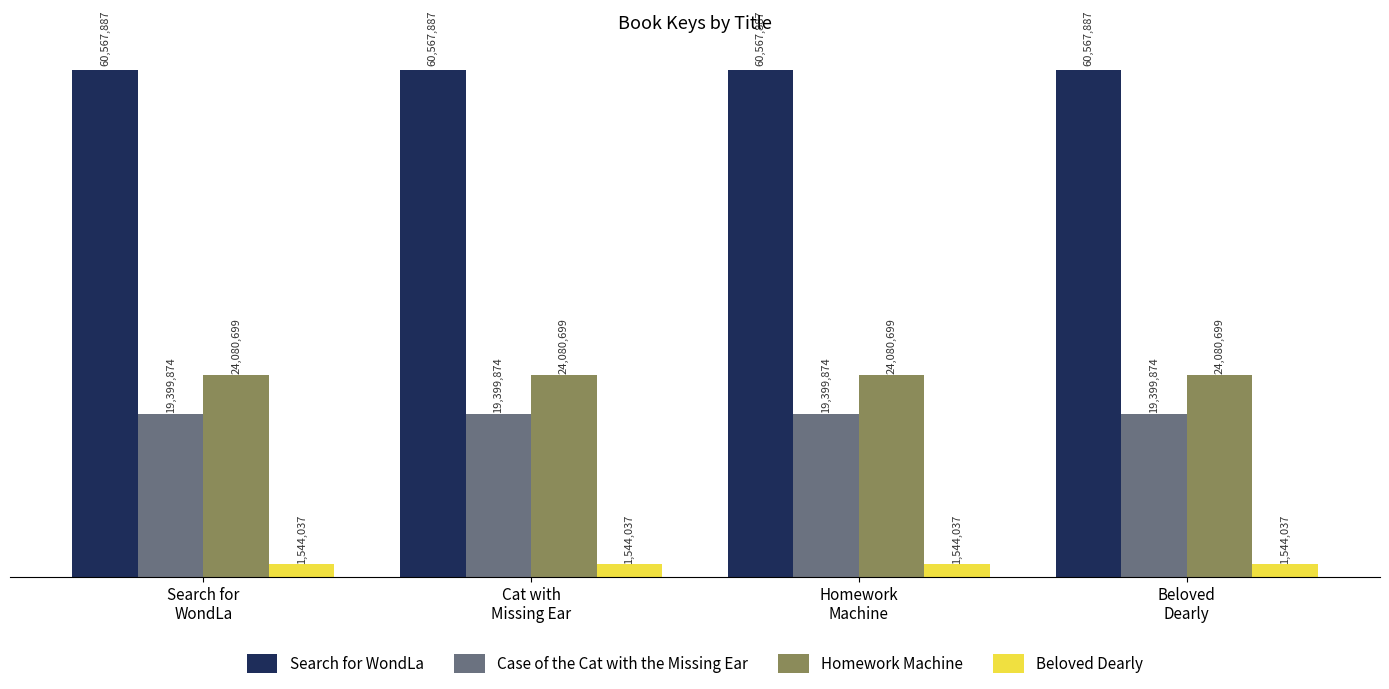

Which category has the lowest value in the Case of the Cat with the Missing Ear series?

Search for
WondLa